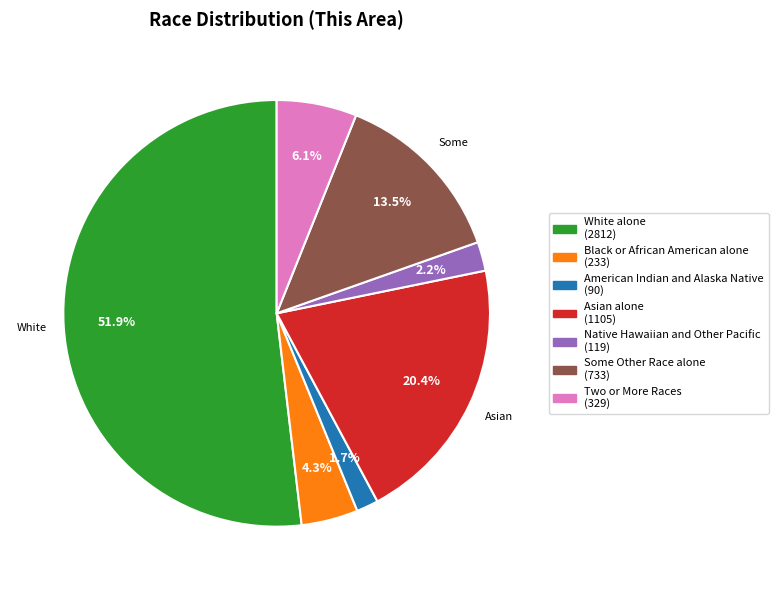

Is it true that Two or More Races is 6% of the pie?

True